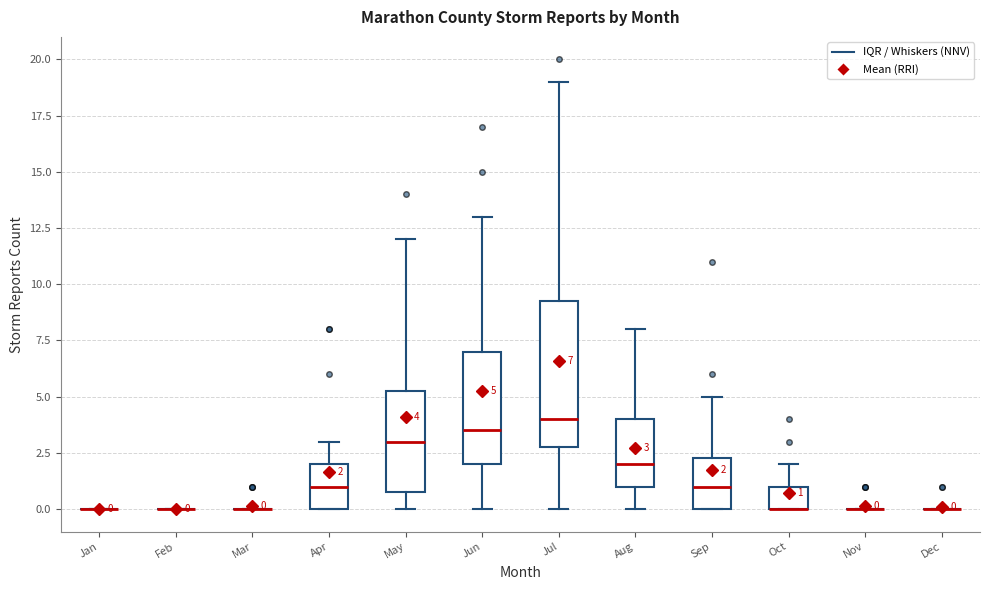

Which box is the tallest, from its lower edge to its upper edge?

Jul